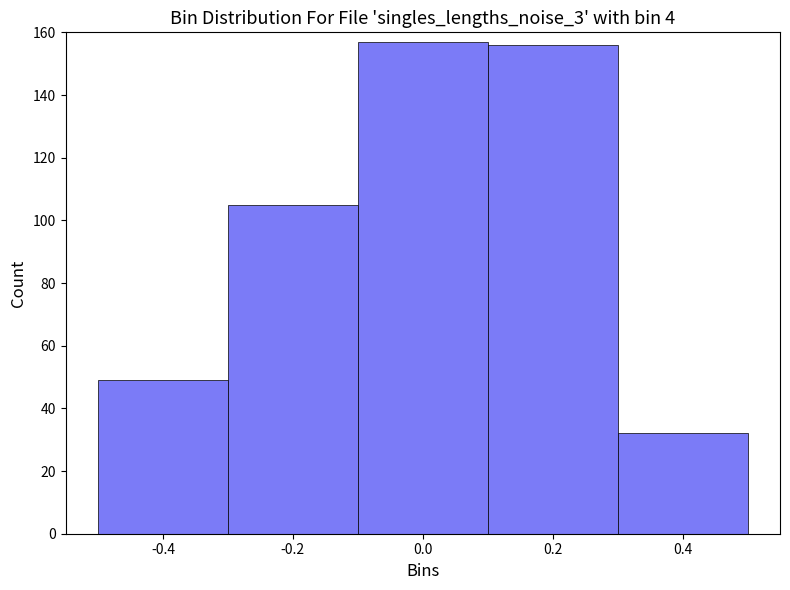

How tall is the bar that spans 0.1 to 0.3 on the x-axis? The values are not printed on the chart, so give them approximately, as read against the axis.

156